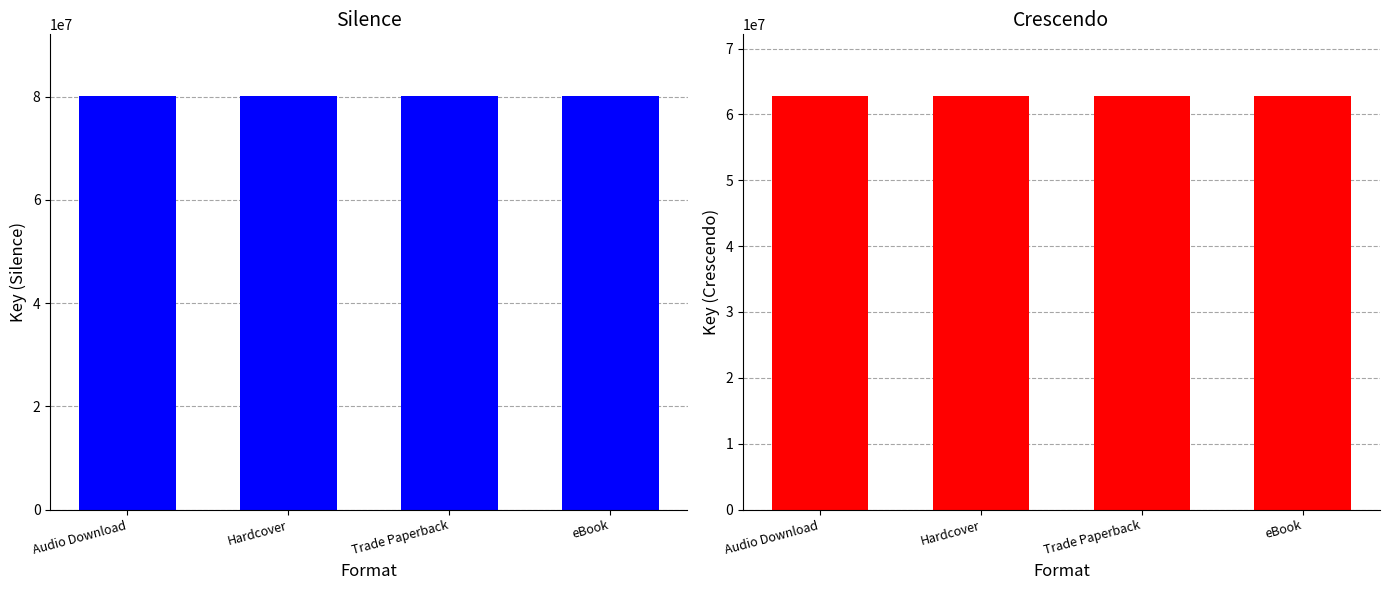

At how many categories does at least one series exceed 65140021?

4